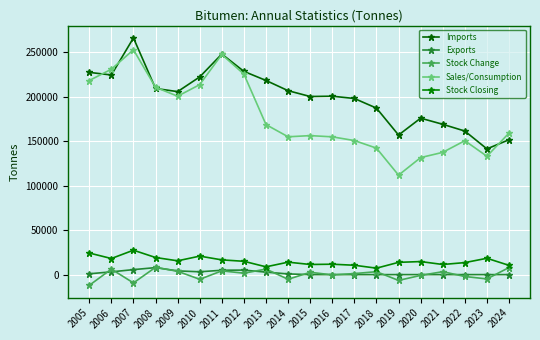

Reading right to left, list all the values displayed in this chart.

Imports: 2024=151508	2023=141215	2022=161256	2021=168839	2020=175715	2019=156774	2018=187022	2017=197817	2016=200405	2015=200056	2014=206590	2013=218067	2012=228273	2011=247716	2010=222064	2009=205536	2008=209079	2007=265854	2006=224224	2005=227158
Exports: 2024=0	2023=0	2022=0	2021=0	2020=0	2019=0	2018=0	2017=0	2016=0	2015=0	2014=760	2013=2780	2012=5074	2011=4908	2010=3165	2009=4187	2008=7852	2007=5604	2006=3095	2005=911
Stock Change: 2024=7948	2023=-4856	2022=-2119	2021=3283	2020=-874	2019=-6541	2018=3282	2017=1158	2016=-295	2015=2603	2014=-5248	2013=6218	2012=1588	2011=4224	2010=-5271	2009=3723	2008=8198	2007=-9339	2006=6178	2005=-12084
Sales/Consumption: 2024=159005	2023=132933	2022=150406	2021=137323	2020=131435	2019=111721	2018=142066	2017=150577	2016=154756	2015=156118	2014=154809	2013=168500	2012=225183	2011=247245	2010=213409	2009=200378	2008=210435	2007=252569	2006=230688	2005=218014
Stock Closing: 2024=10394	2023=18342	2022=13486	2021=11367	2020=14650	2019=13776	2018=7235	2017=10517	2016=11675	2015=11380	2014=13983	2013=8735	2012=14953	2011=16541	2010=20765	2009=15494	2008=19217	2007=27415	2006=18076	2005=24254